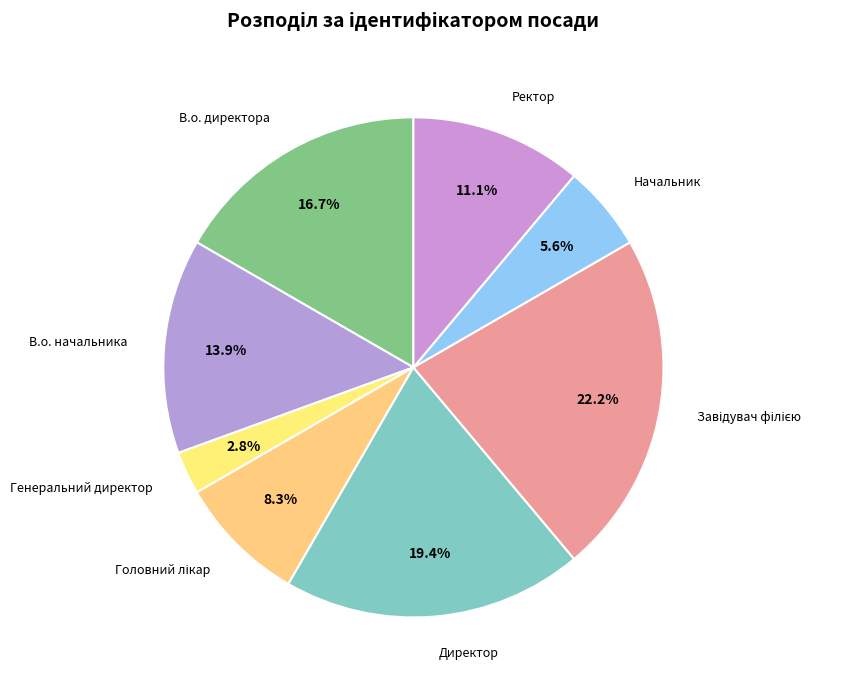

What percentage is the Генеральний директор slice, to the nearest percent?

3%